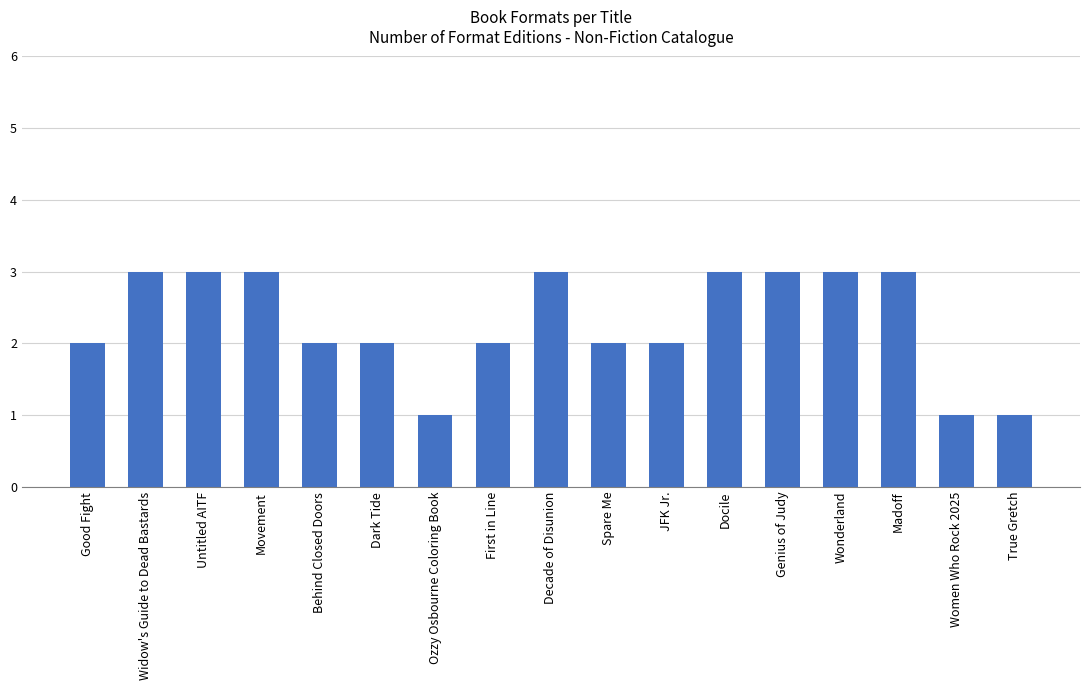

True or false: the data shows 2 at Wonderland.

False